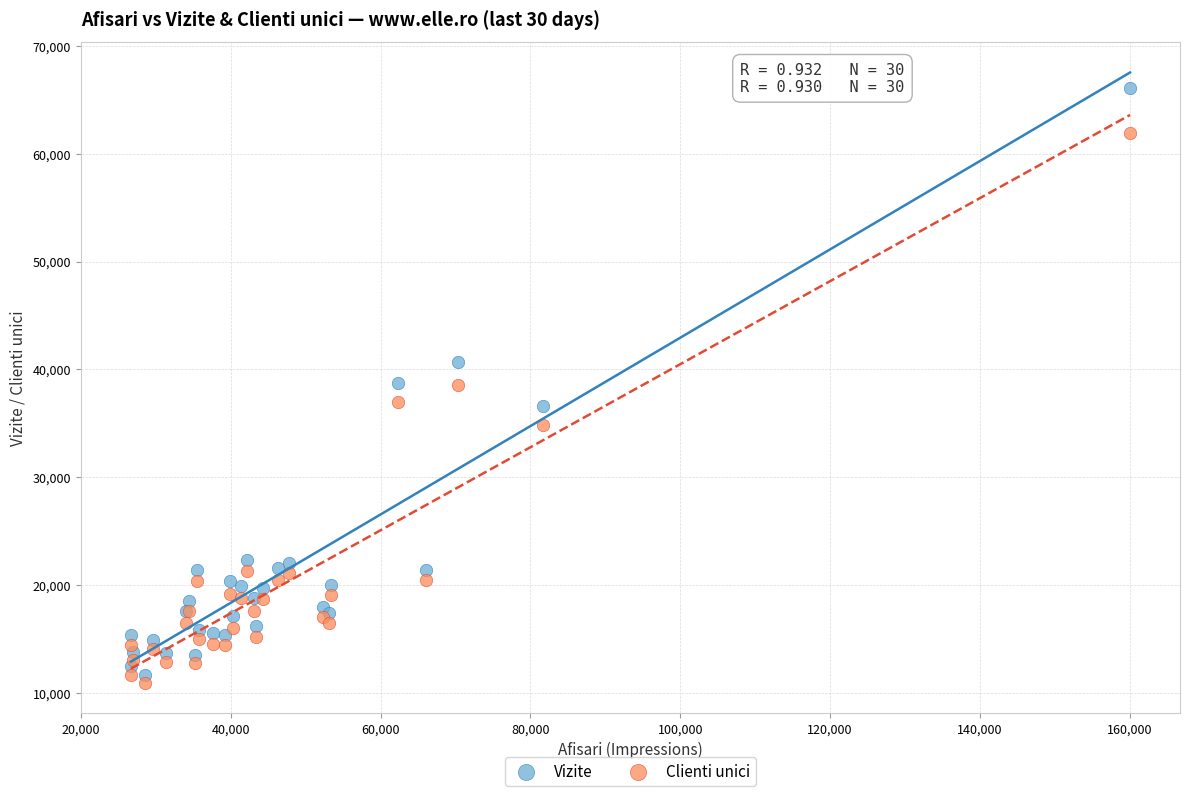

What is the X range (max minus min) for the scatter plot?

133360